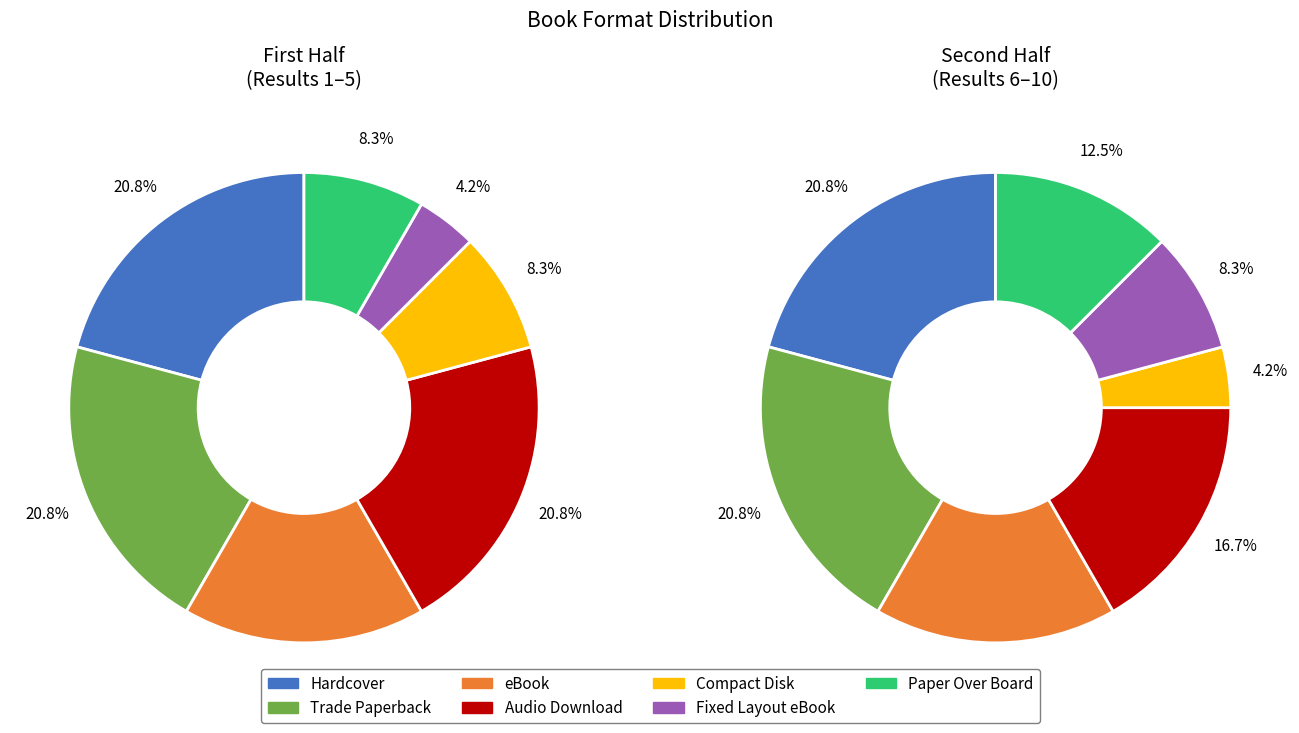

How many segments does this pie chart have?

7